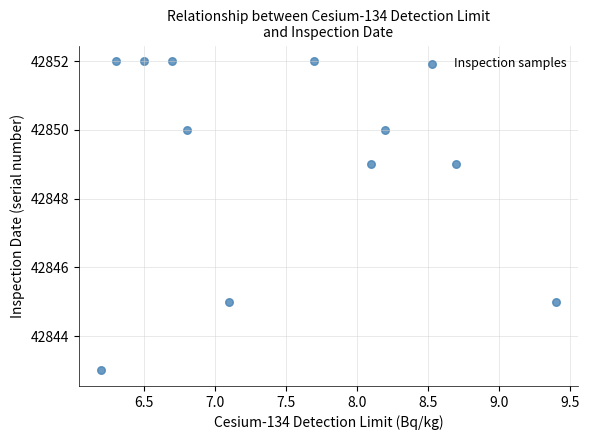

What is the average Y value?

42849